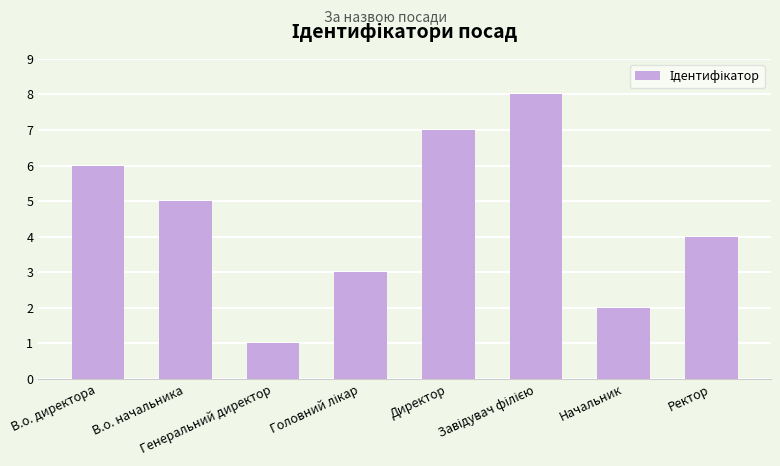

How many categories are shown in the chart?

8